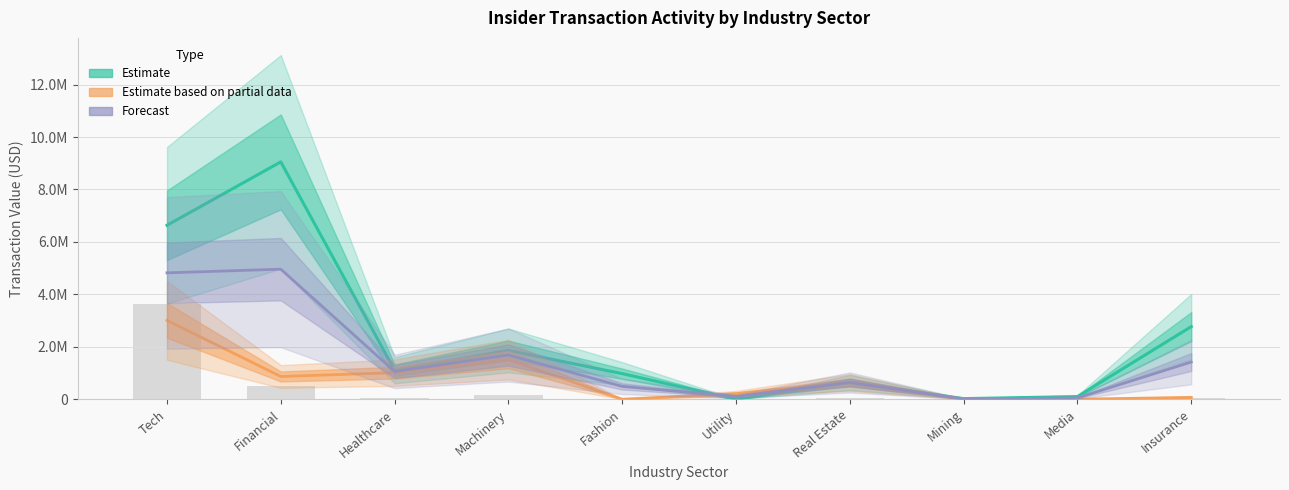

List the series in order of their overall mean, lowest first.

Estimate based on partial data, Forecast, Estimate